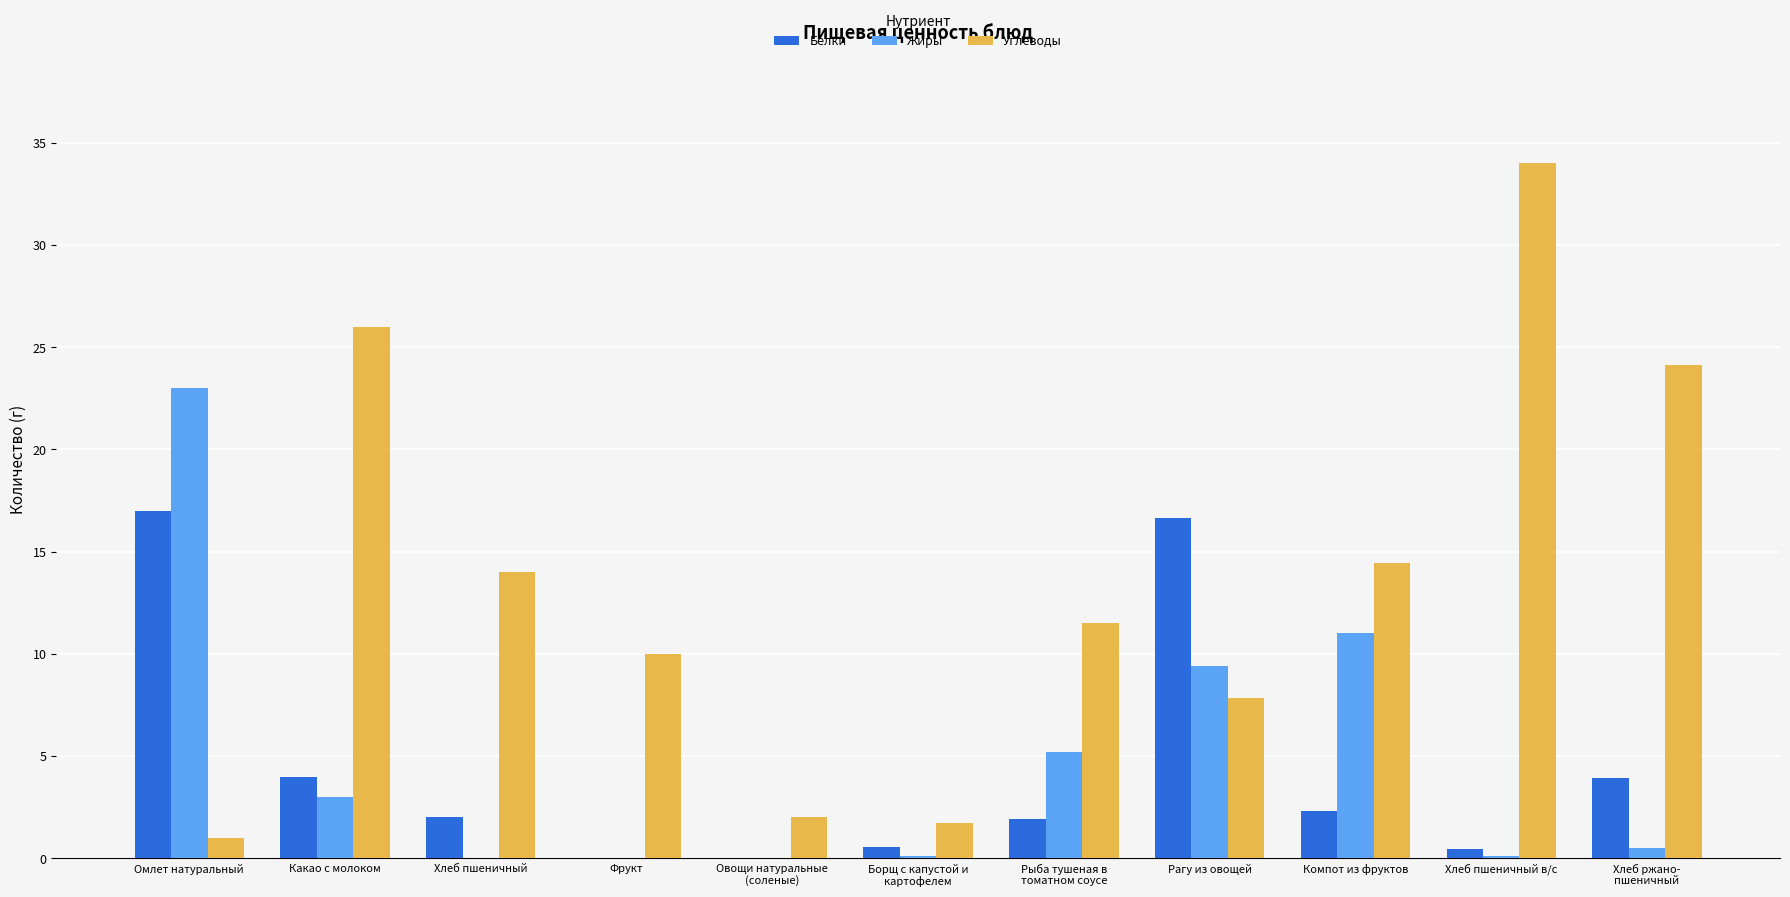

At which label does Углеводы reach its peak?

Хлеб пшеничный в/с